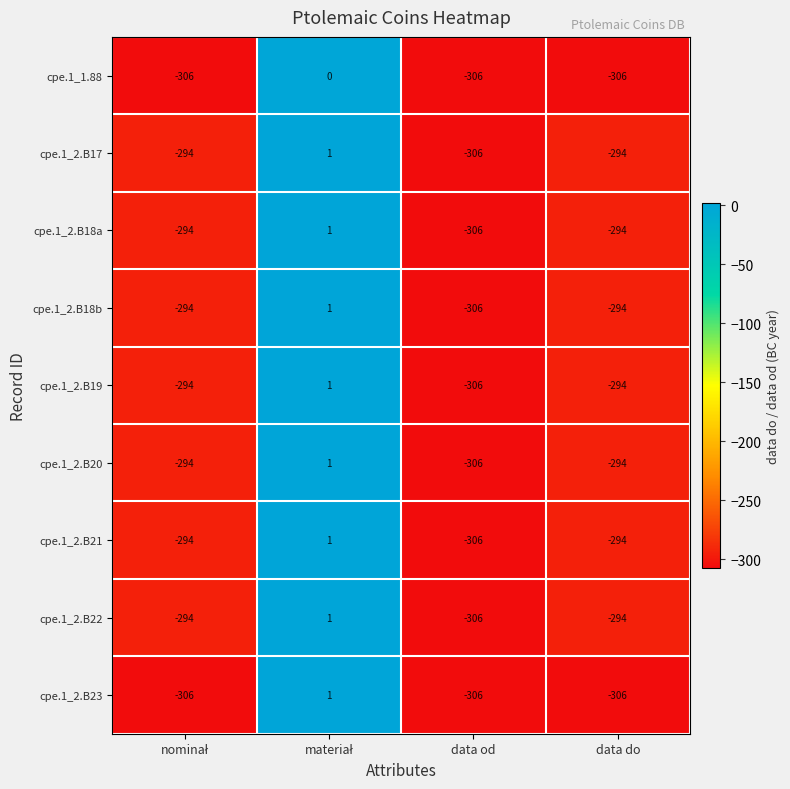

What is the average value of the cpe.1_2.B18a series?

-223